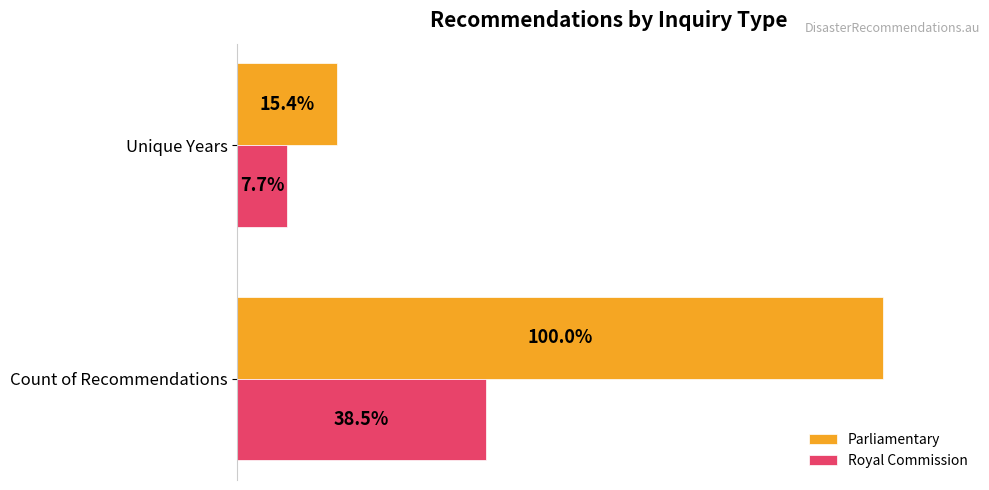

What are all the series names shown in the legend?

Parliamentary, Royal Commission